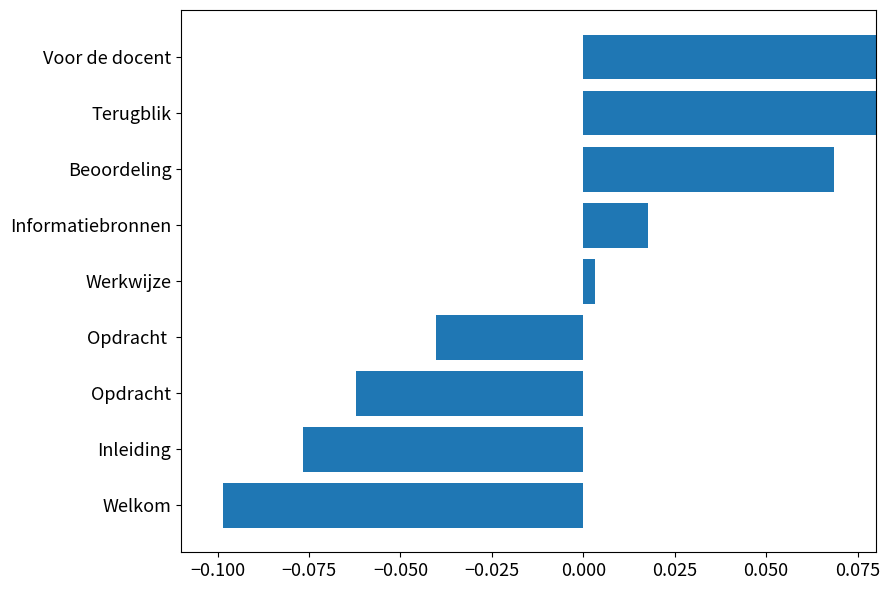

How many values are below 0?

4